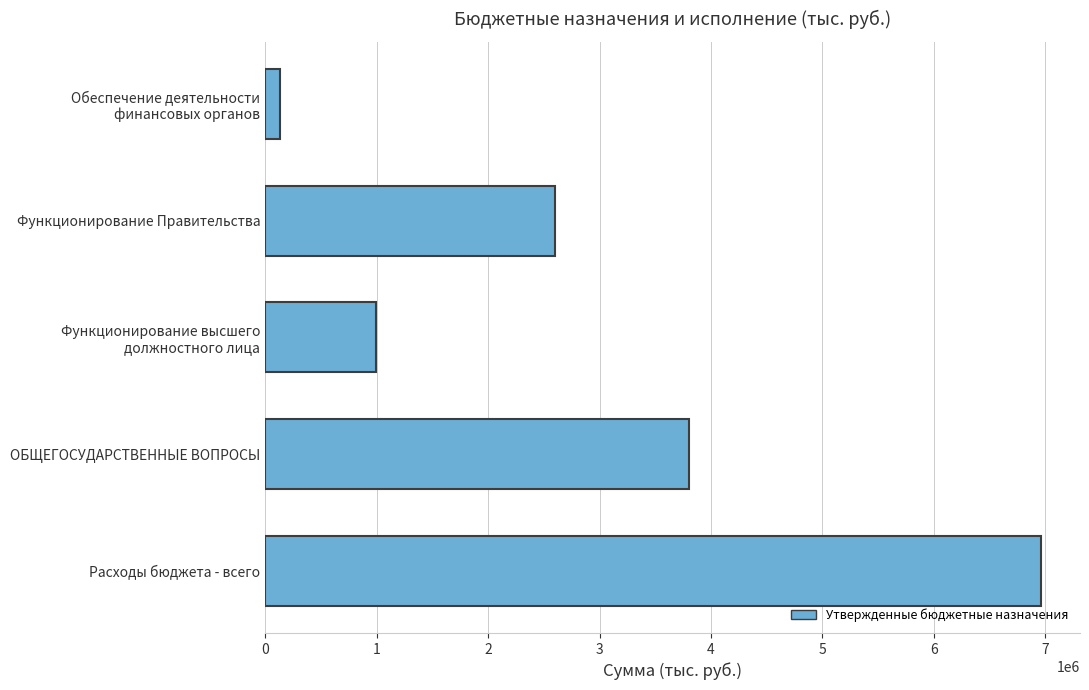

The value at Расходы бюджета - всего is 6962702.3. True or false?

True